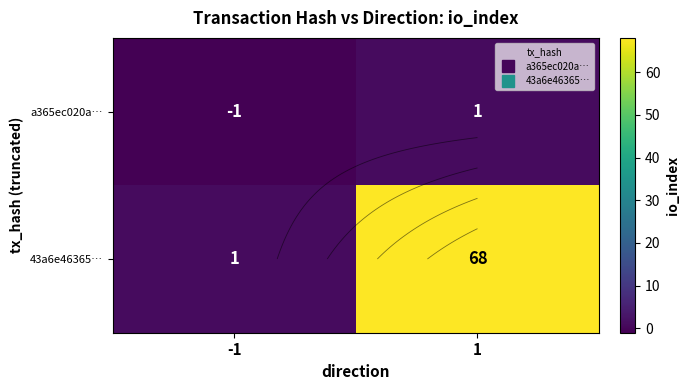

How many series are shown in this chart?

2